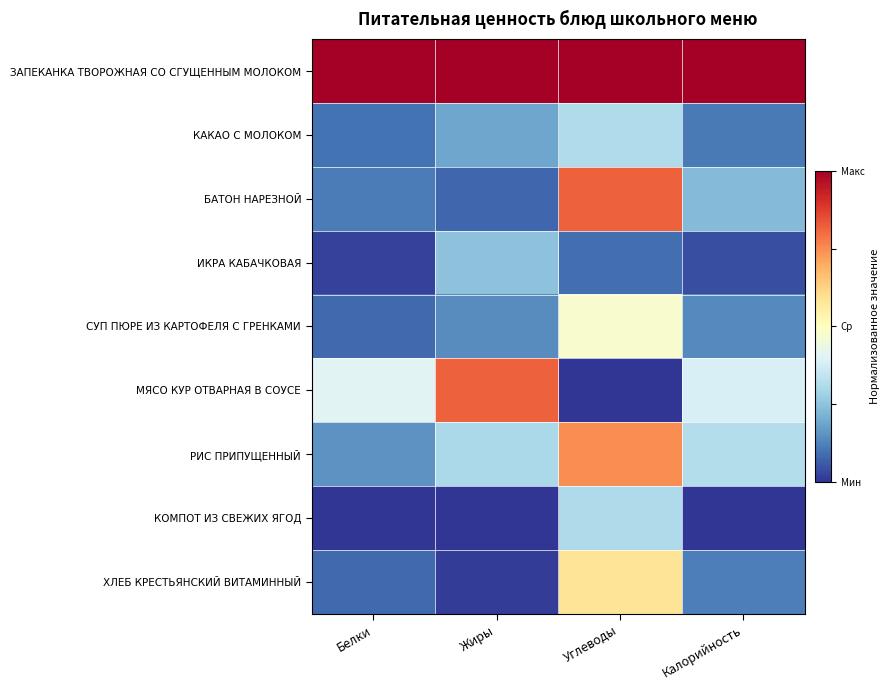

What is the total value across all series at Углеводы?

4.3